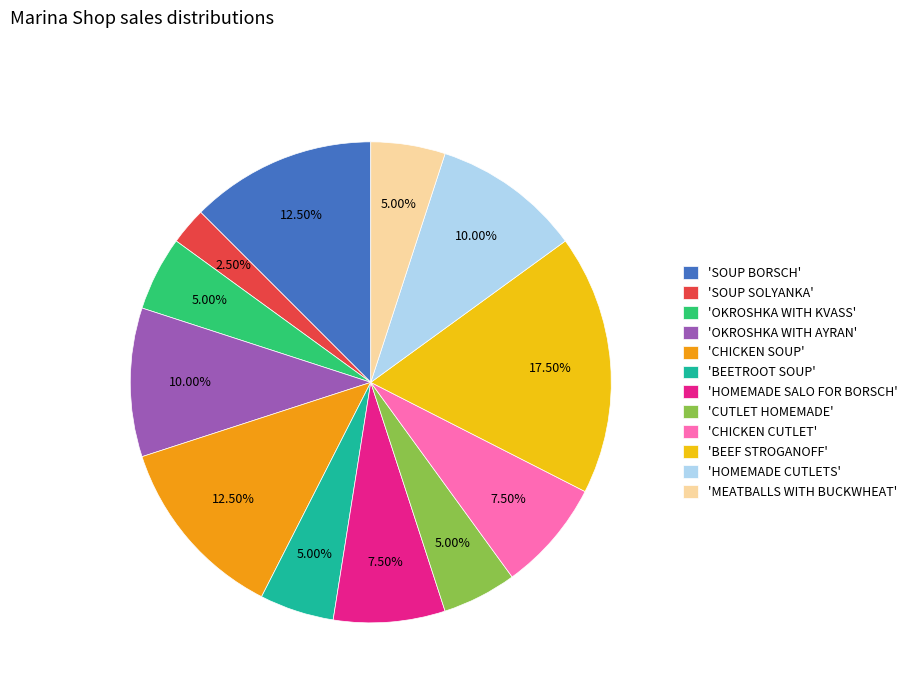

Which slice is the smallest?

'SOUP SOLYANKA'